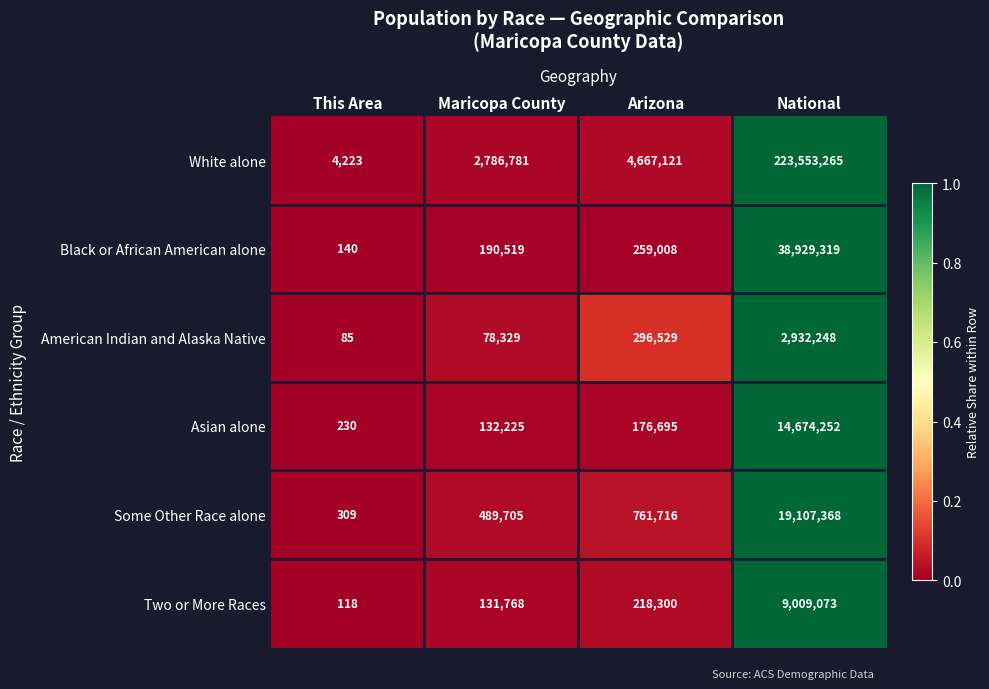

Which series has the largest total across all categories?

White alone